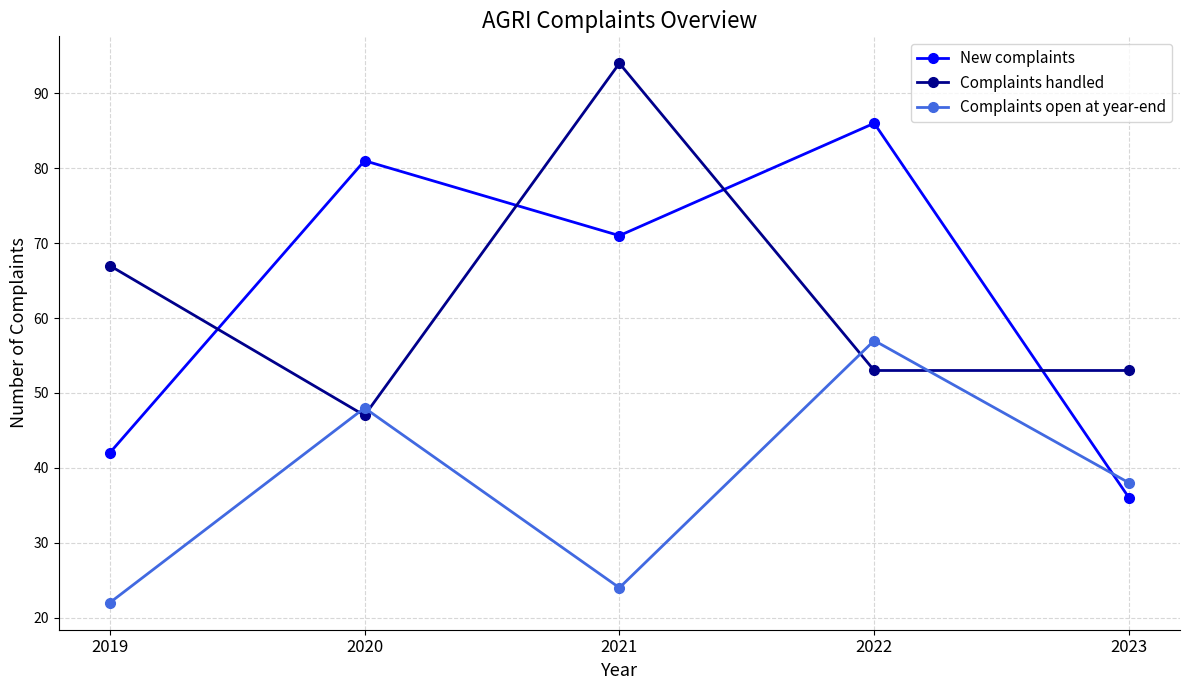

Where is the first local minimum for Complaints handled?

2020